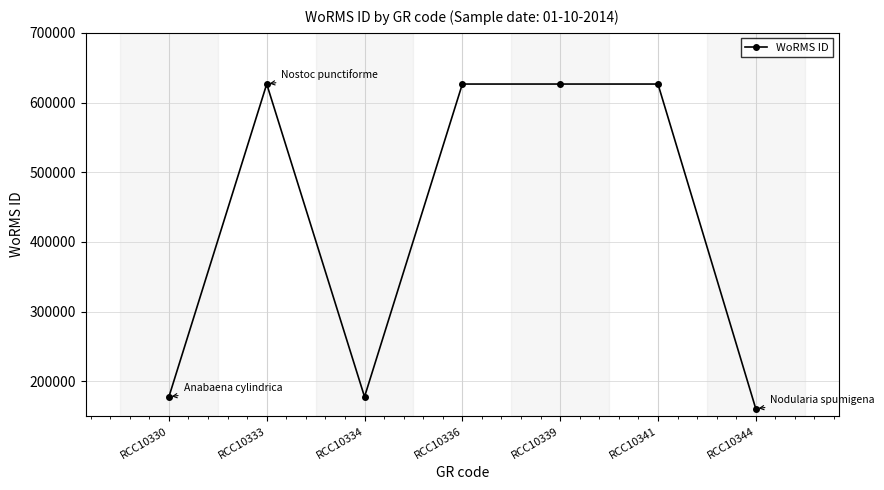

The chart shows a value of 233746 at RCC10334. True or false?

False